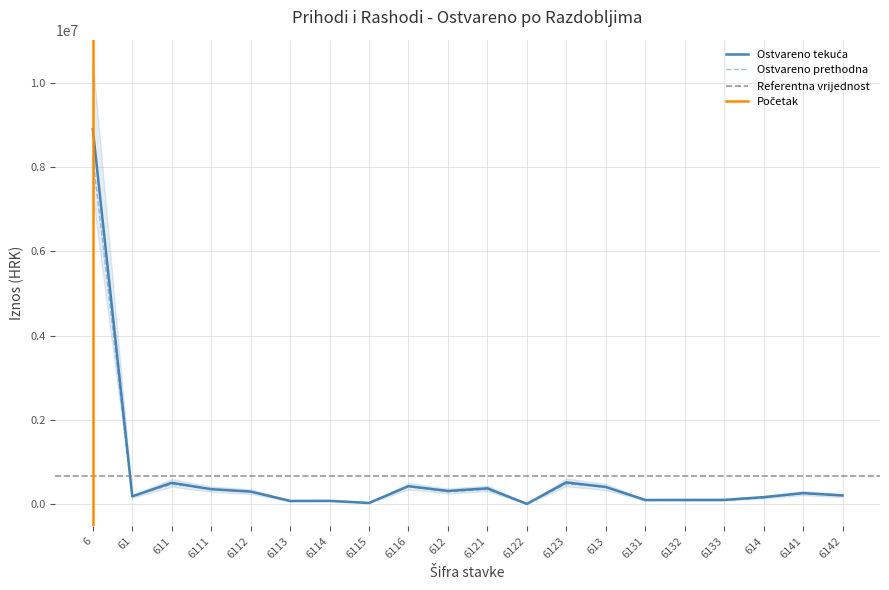

List the series in order of their peak value, lowest first.

Ostvareno tekuća, Ostvareno prethodna